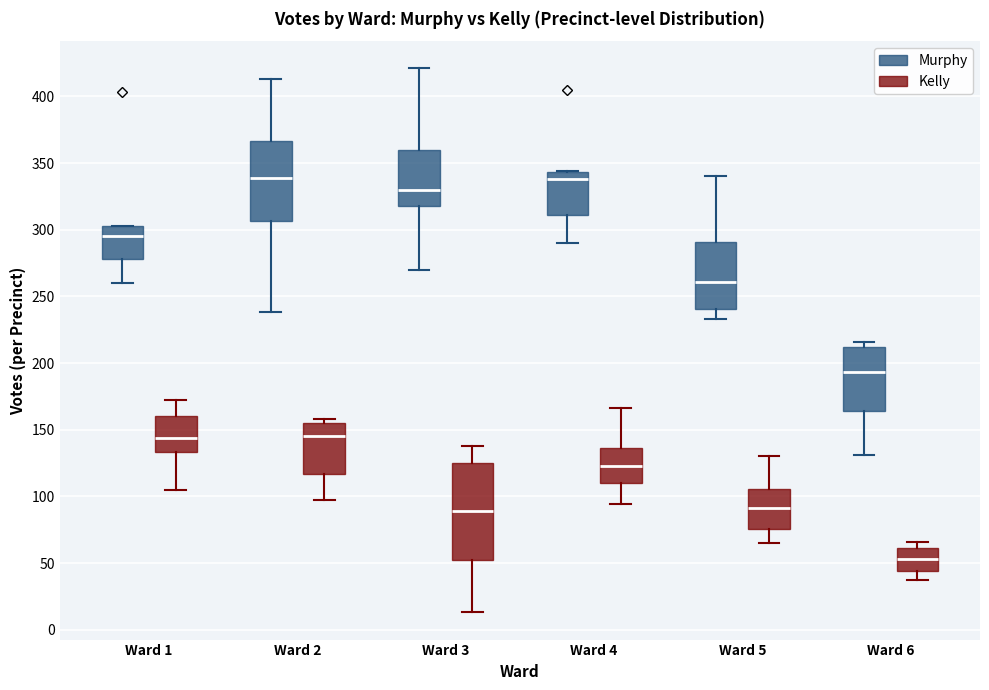

Reading left to right, transcribe this box plot: for each box, give where its median line is, the range the box spans, and where its two whiskers end, as read against the y-axis. The values are not printed on the chart, so give them approximately, as read against the axis.

Ward 1 (Murphy): median 295, box 280 to 305, whiskers 260 to 305
Ward 1 (Kelly): median 145, box 135 to 160, whiskers 105 to 170
Ward 2 (Murphy): median 340, box 305 to 365, whiskers 240 to 415
Ward 2 (Kelly): median 145, box 115 to 155, whiskers 95 to 160
Ward 3 (Murphy): median 330, box 320 to 360, whiskers 270 to 420
Ward 3 (Kelly): median 90, box 50 to 125, whiskers 15 to 140
Ward 4 (Murphy): median 340, box 310 to 345, whiskers 290 to 345
Ward 4 (Kelly): median 125, box 110 to 135, whiskers 95 to 165
Ward 5 (Murphy): median 260, box 240 to 290, whiskers 235 to 340
Ward 5 (Kelly): median 90, box 75 to 105, whiskers 65 to 130
Ward 6 (Murphy): median 195, box 165 to 210, whiskers 130 to 215
Ward 6 (Kelly): median 55, box 45 to 60, whiskers 35 to 65